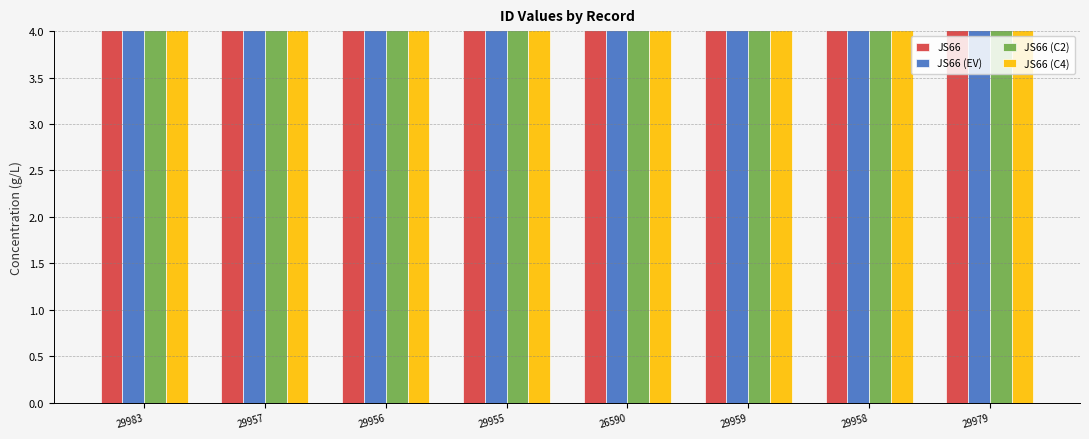

Rank the series at 29959 from lowest to highest value.

JS66, JS66 (EV), JS66 (C2), JS66 (C4)